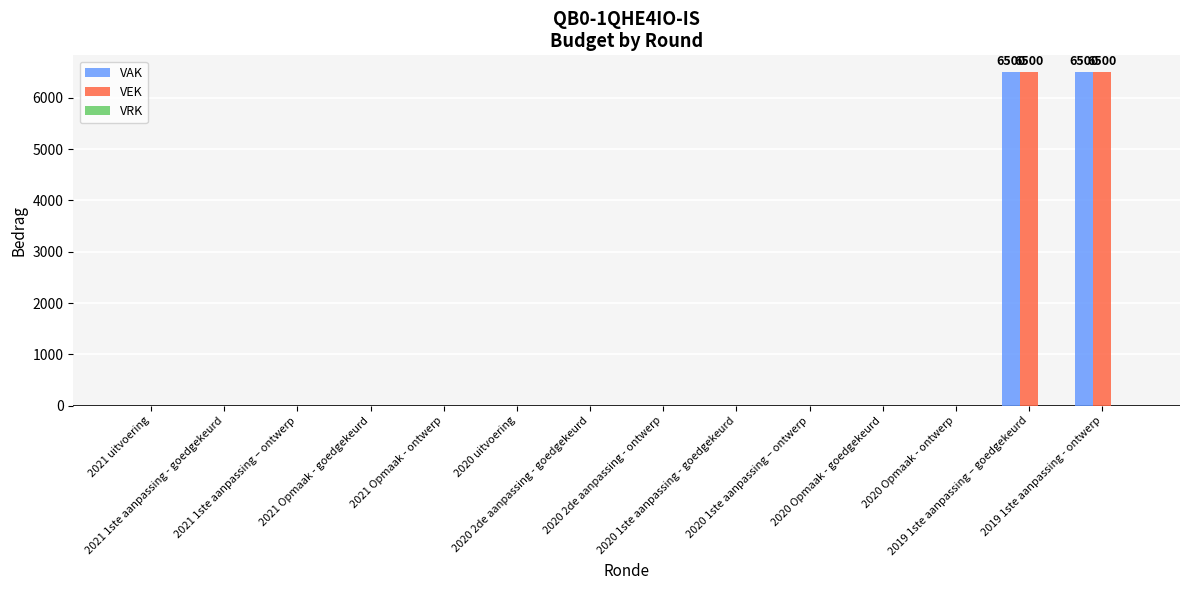

What is the greatest value displayed?

6500